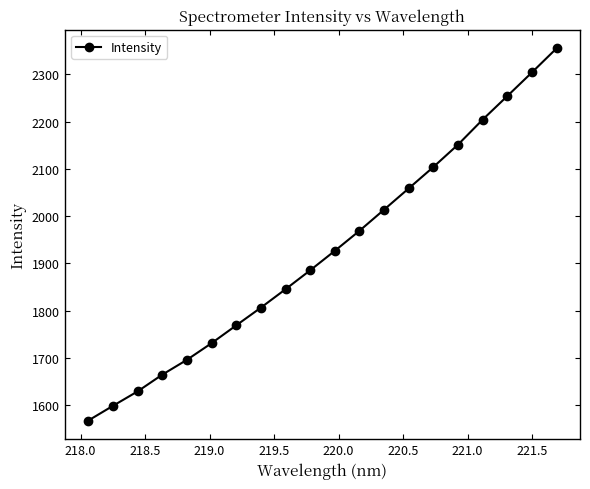

What is the value of the 11th point from the left?

1926.6